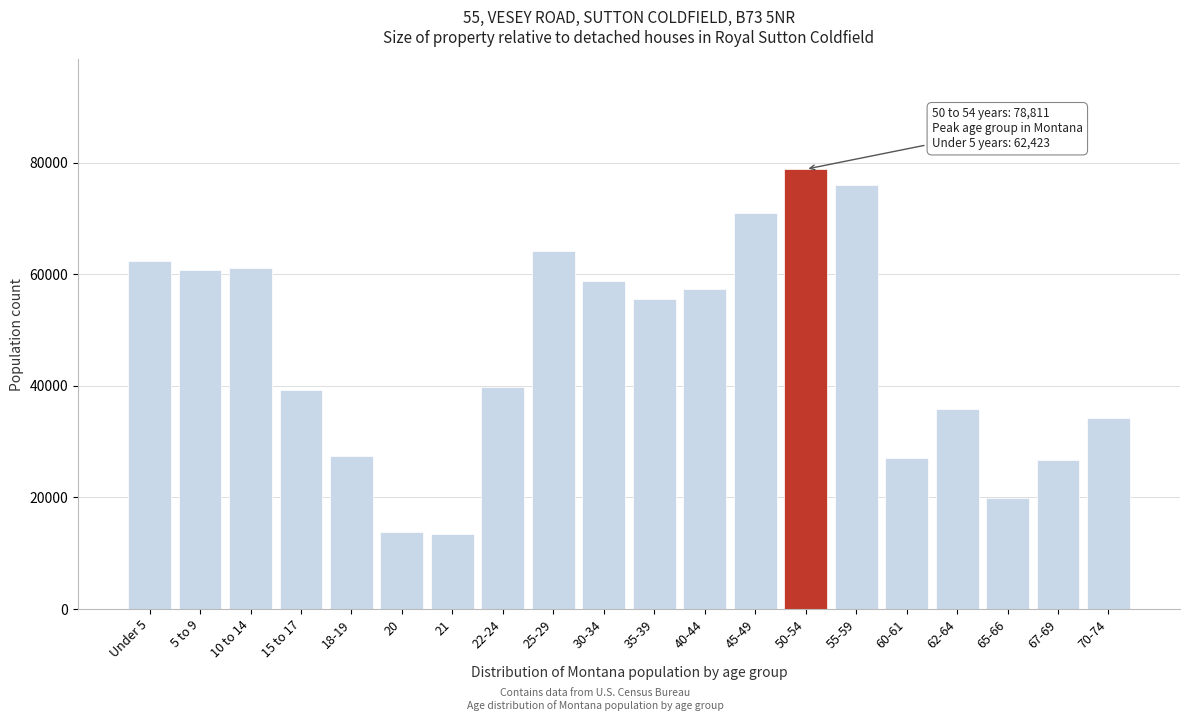

What is the ratio of the value at 50-54 to the value at 60-61?

2.9